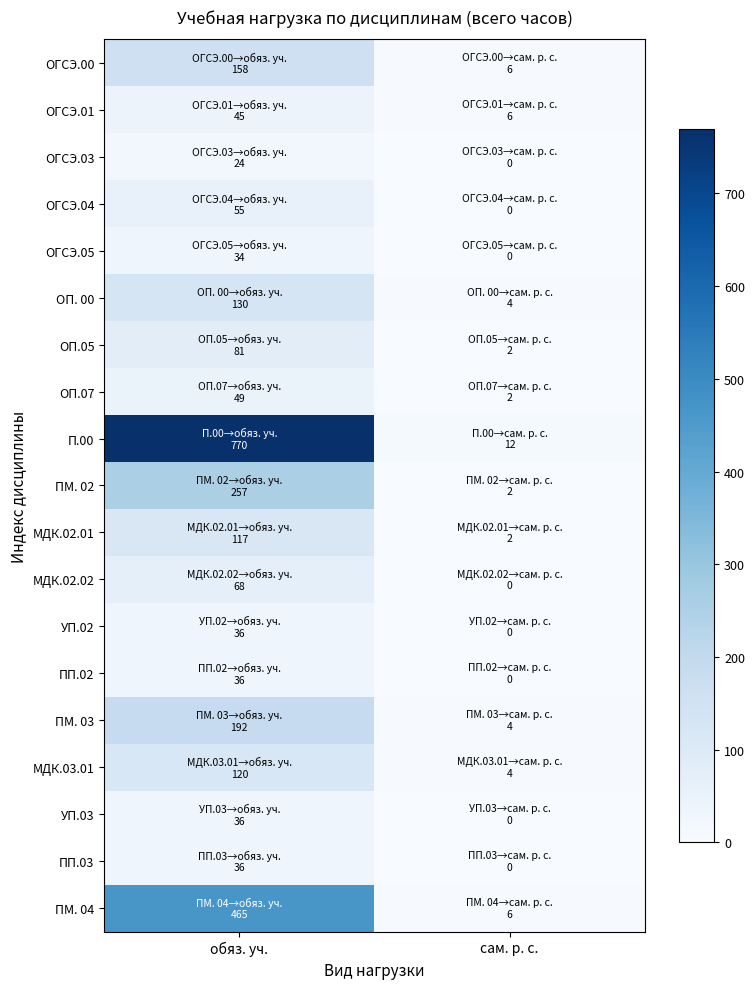

Which has a higher value, обяз. уч. or сам. р. с.?

обяз. уч.